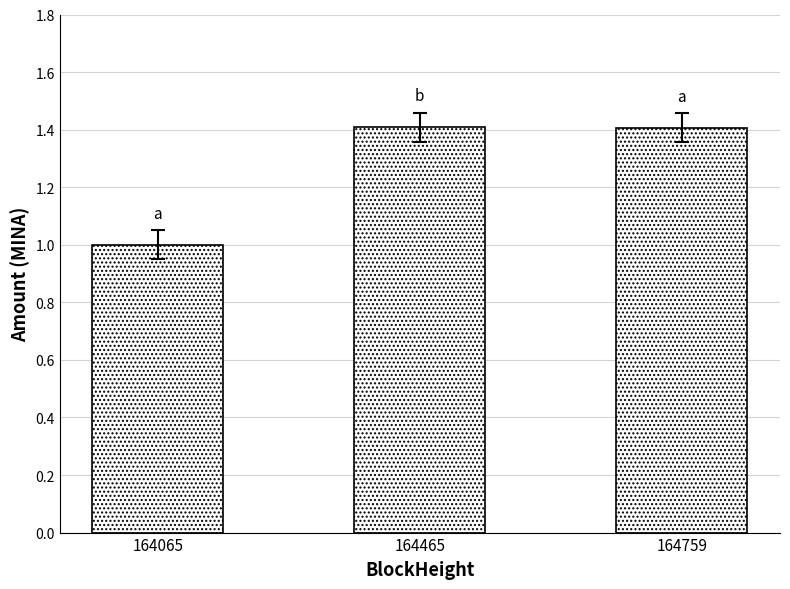

What is the difference between the maximum and minimum values?

0.4